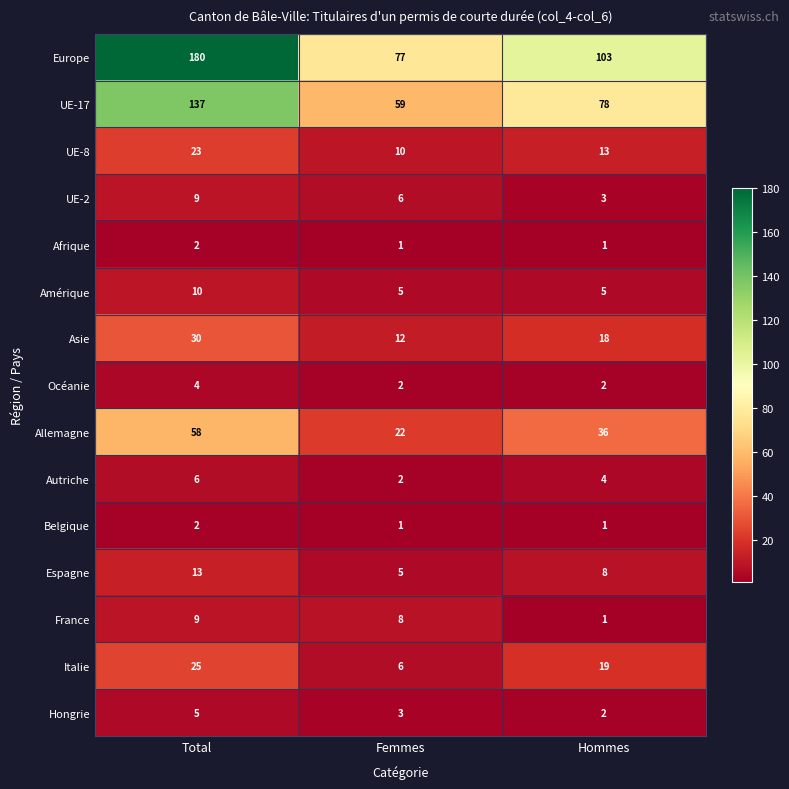

What is the total value across all series at Hommes?

294